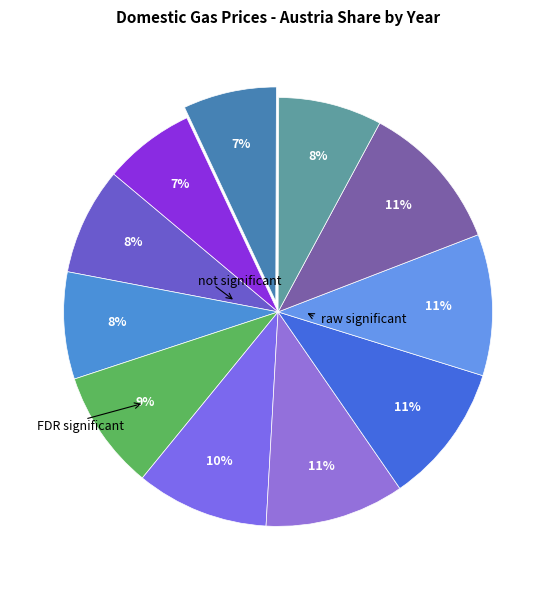

How many slices are in this pie chart?

11